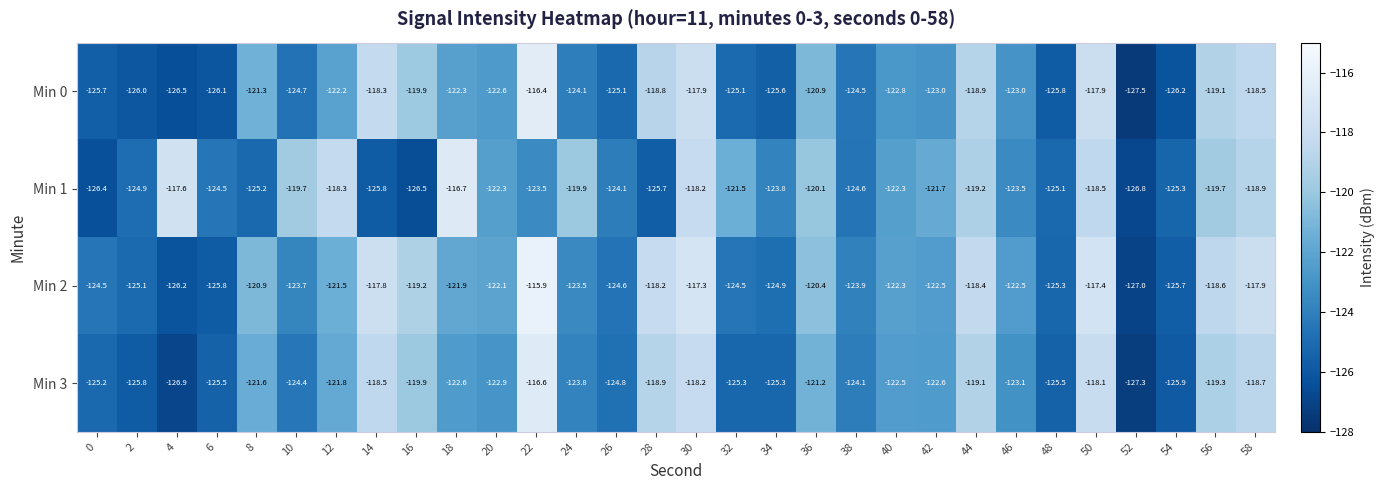

At how many categories does at least one series exceed -123?

21